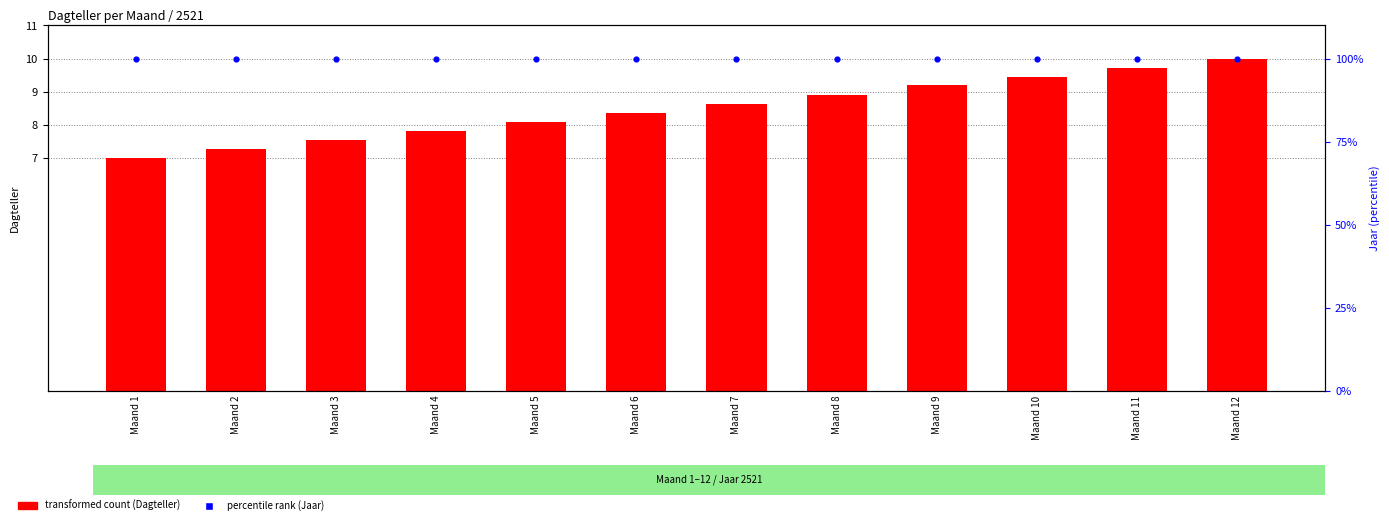

What is the total value across all series at Maand 11?

109.7